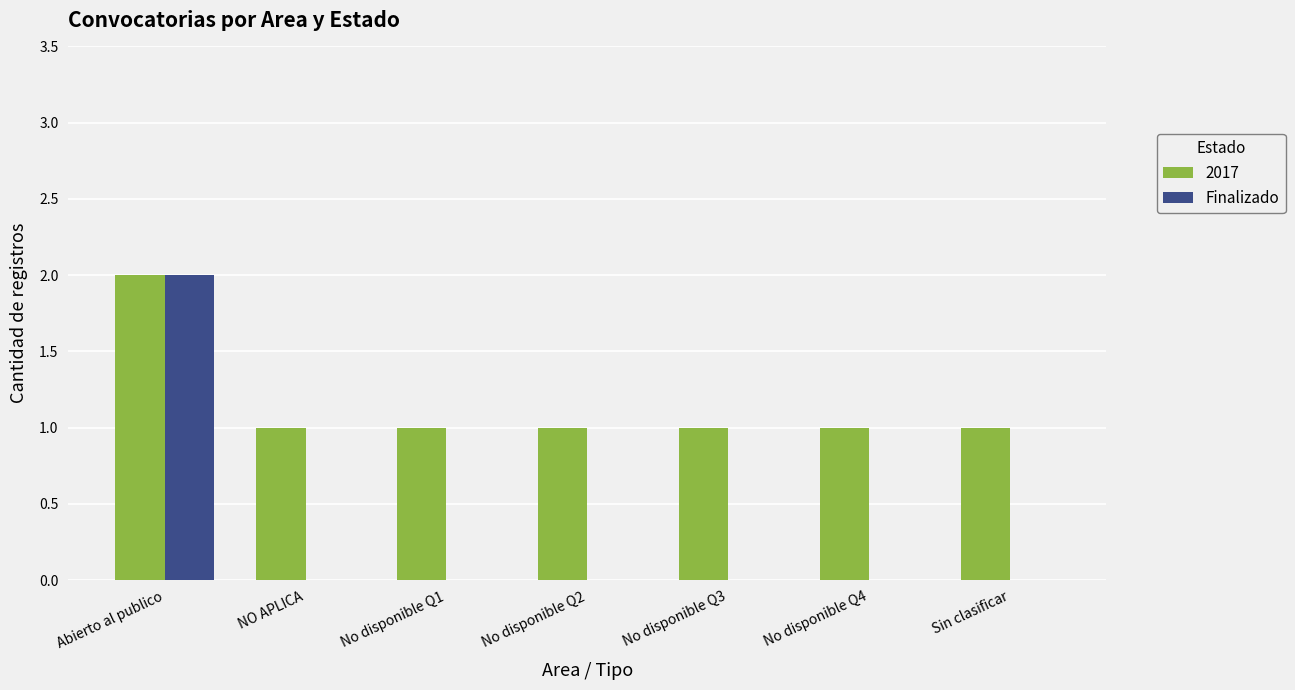

The Finalizado series shows 2 at Abierto al publico. True or false?

True